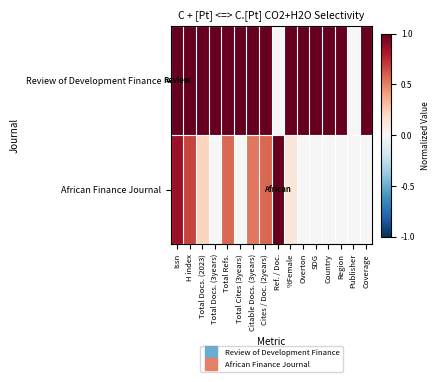

Between SDG and Total Docs. (3years), which is larger?

SDG